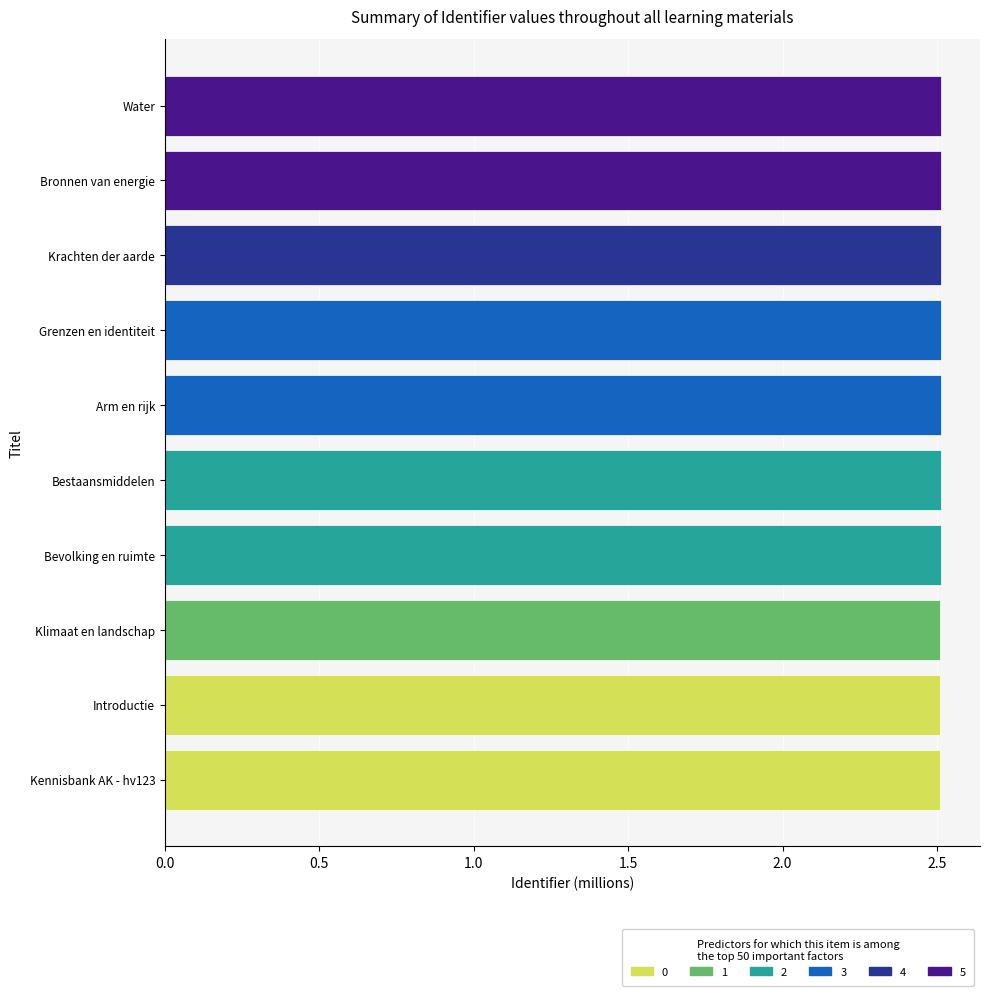

Count the number of categories in the chart.

10